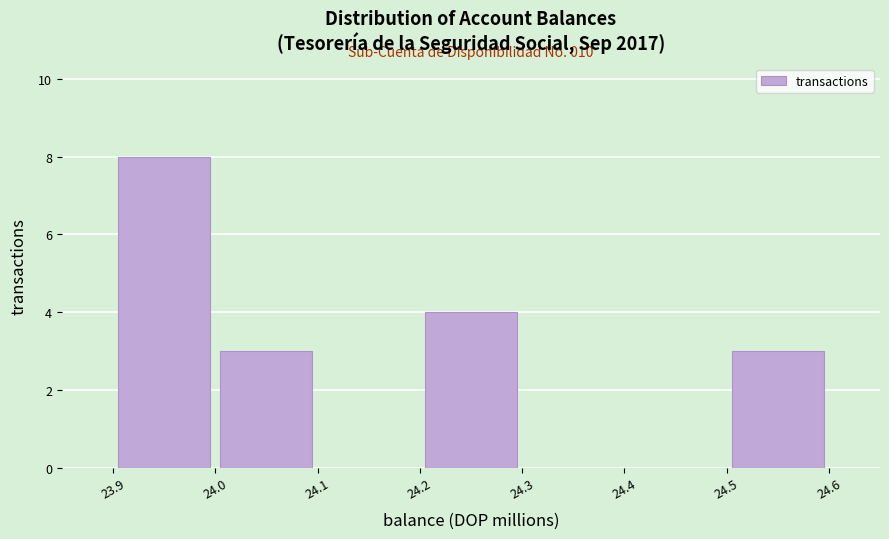

Which range on the x-axis has the tallest bar?

23.9 to 24.0